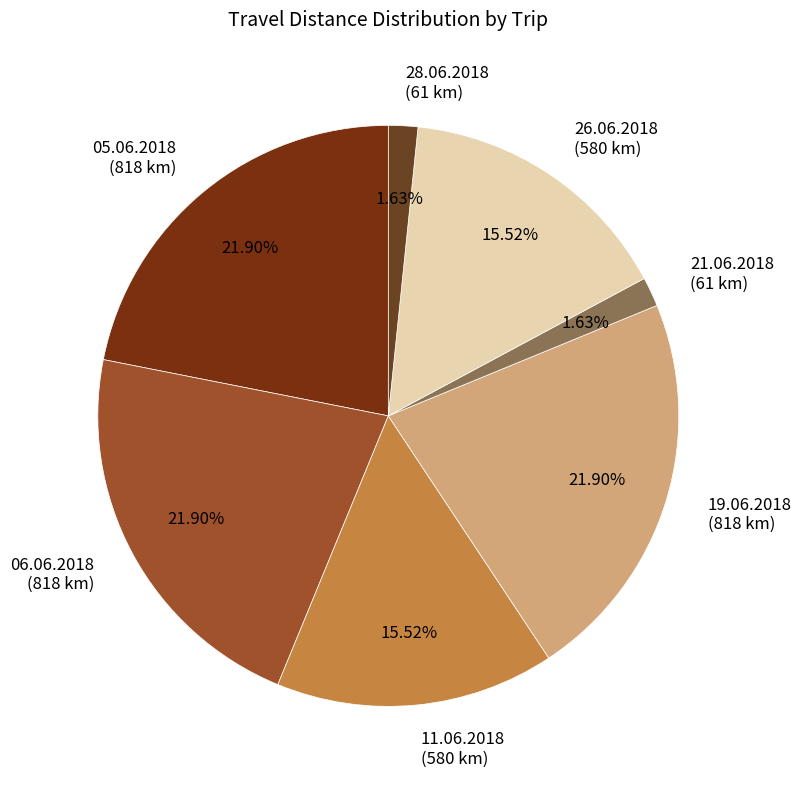

What is the ratio of the value at 11.06.2018 (580 km) to the value at 19.06.2018 (818 km)?

0.7